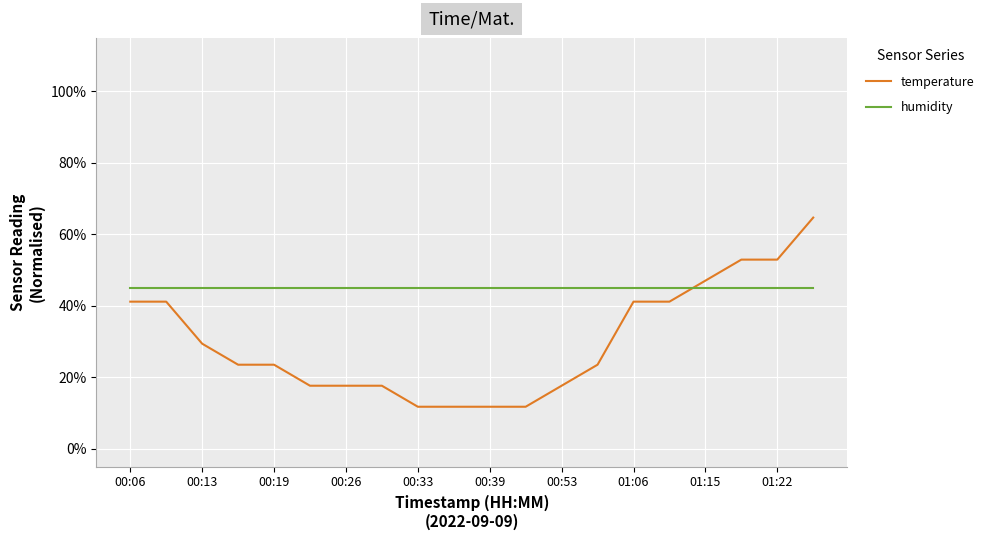

What are all the series names shown in the legend?

temperature, humidity